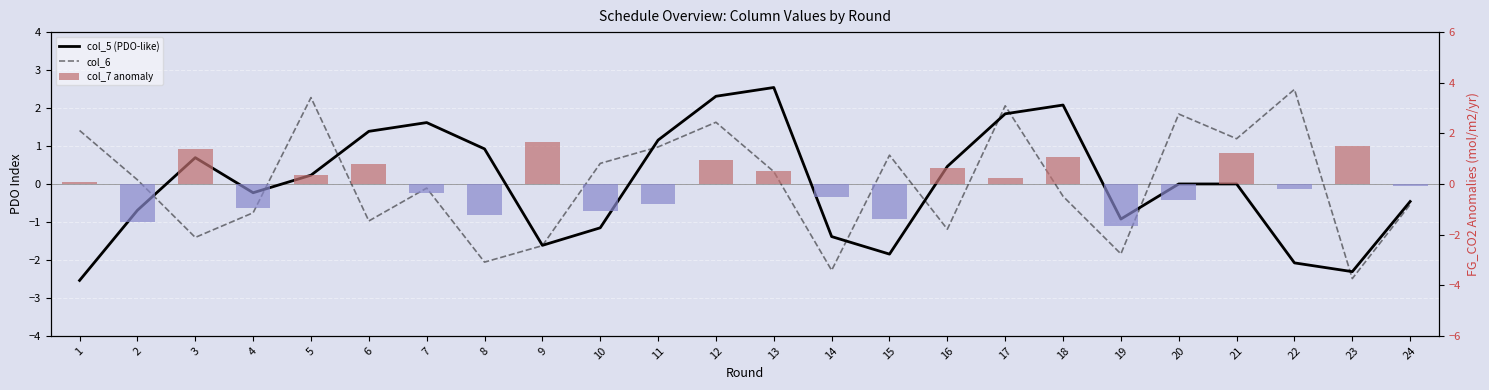

Reading left to right, what are all the values shown in this chart?

col_5 (PDO-like): 1=-2.5	2=-0.7	3=0.7	4=-0.2	5=0.2	6=1.4	7=1.6	8=0.9	9=-1.6	10=-1.2	11=1.2	12=2.3	13=2.5	14=-1.4	15=-1.8	16=0.5	17=1.8	18=2.1	19=-0.9	20=0.0	21=0.0	22=-2.1	23=-2.3	24=-0.5
col_6: 1=1.4	2=0.1	3=-1.4	4=-0.8	5=2.3	6=-1.0	7=-0.1	8=-2.1	9=-1.6	10=0.5	11=1.0	12=1.6	13=0.3	14=-2.3	15=0.8	16=-1.2	17=2.1	18=-0.3	19=-1.8	20=1.8	21=1.2	22=2.5	23=-2.5	24=-0.5
col_7 anomaly: 1=0.1	2=-1.5	3=1.4	4=-0.9	5=0.4	6=0.8	7=-0.4	8=-1.2	9=1.7	10=-1.1	11=-0.8	12=0.9	13=0.5	14=-0.5	15=-1.4	16=0.7	17=0.2	18=1.1	19=-1.7	20=-0.7	21=1.2	22=-0.2	23=1.5	24=-0.1